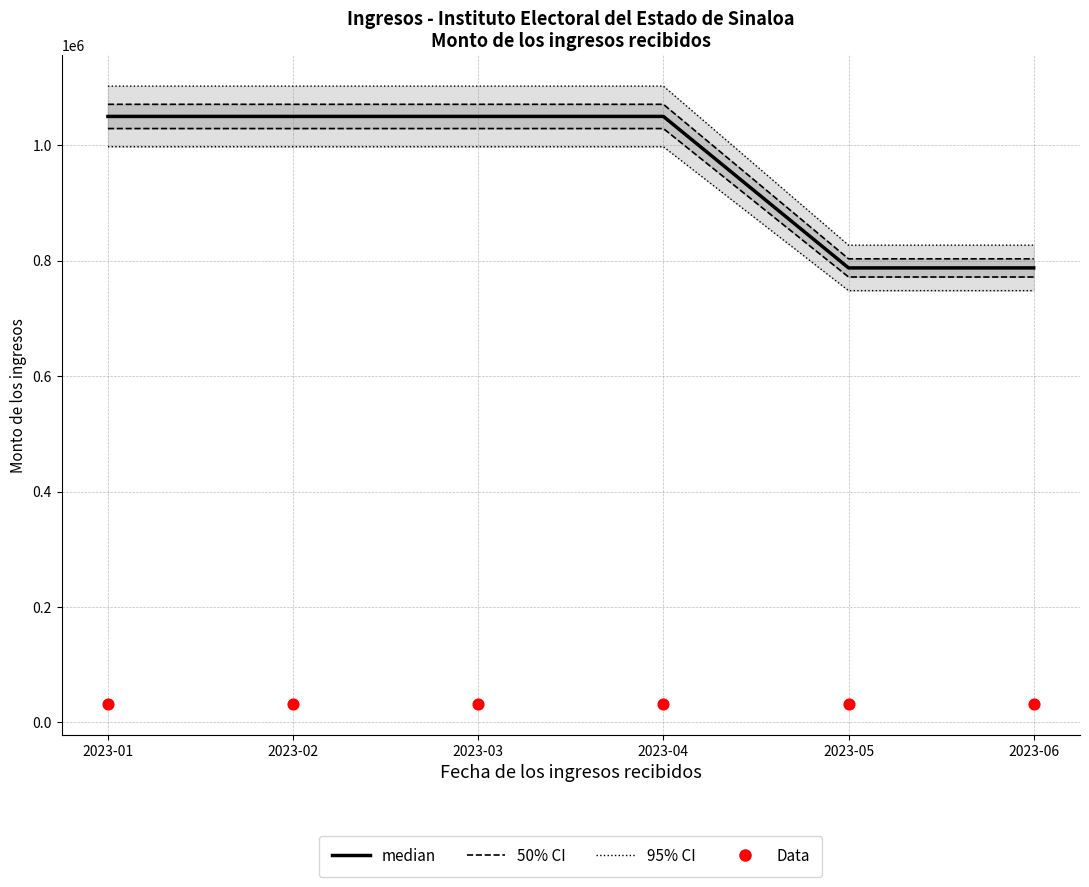

Which series contains the highest Y value?

95% CI